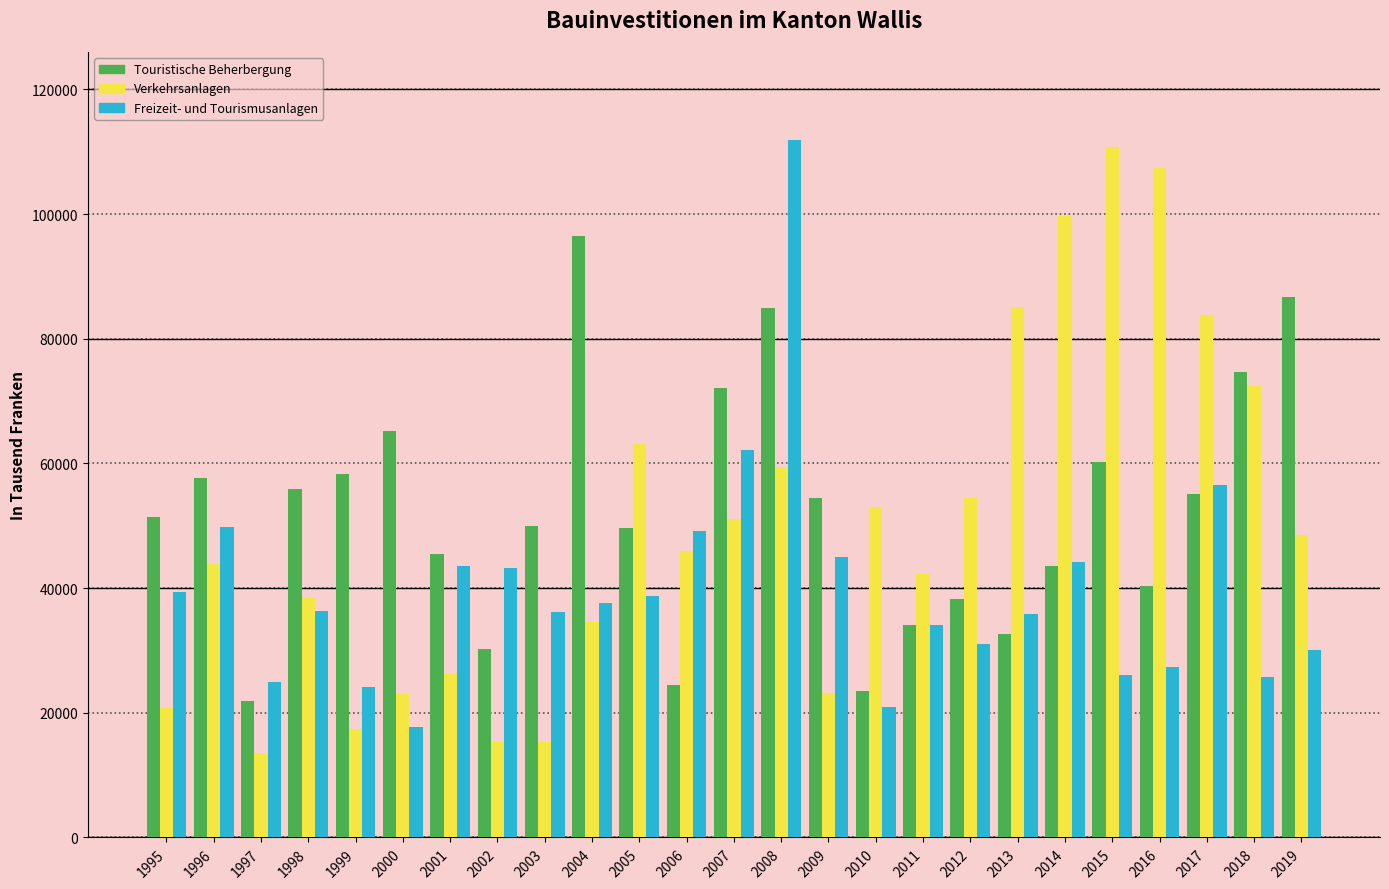

What is the total value across all series at 2015?

197068